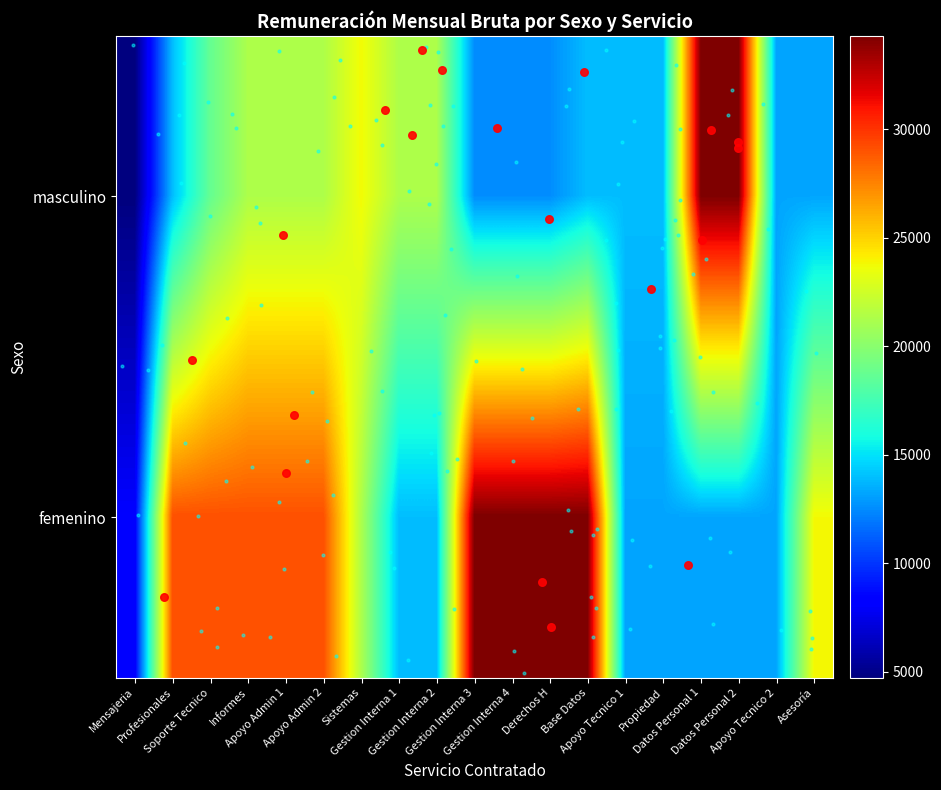

True or false: masculino has a value of 18597 at Gestion Interna 4.

False